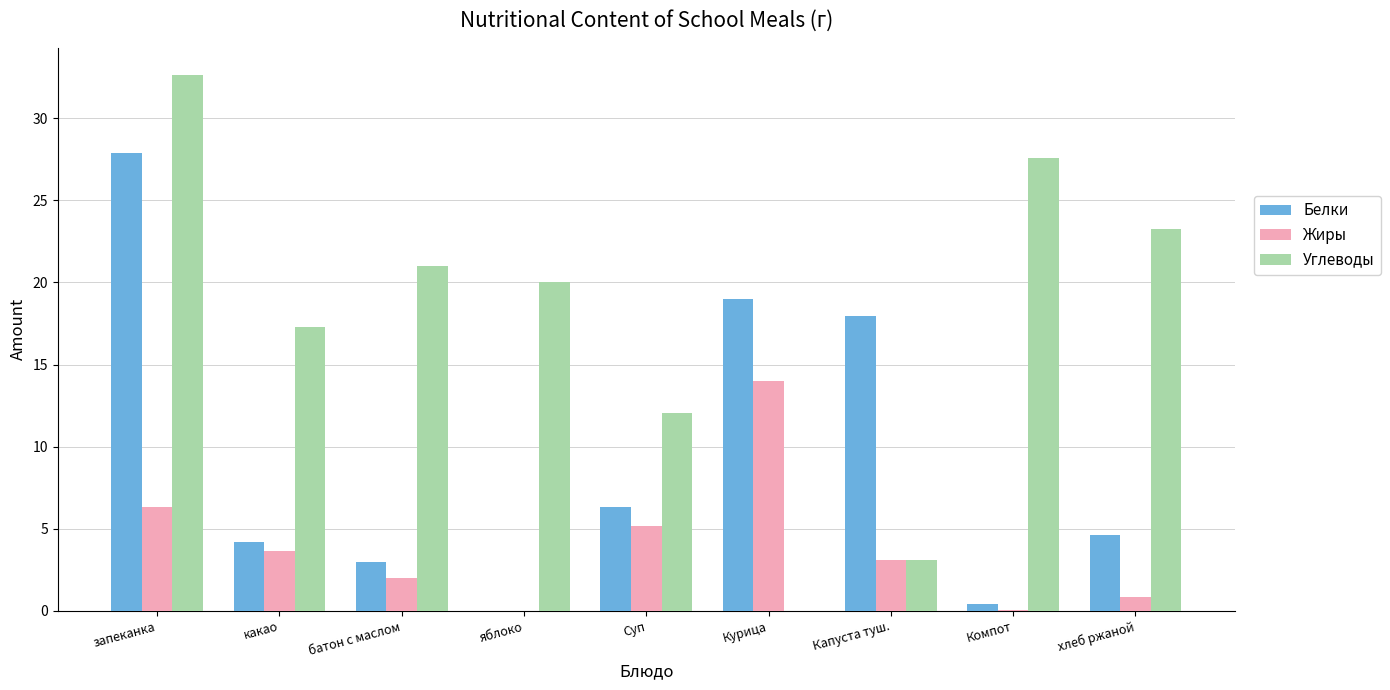

What is the sum of all Белки values?

83.4